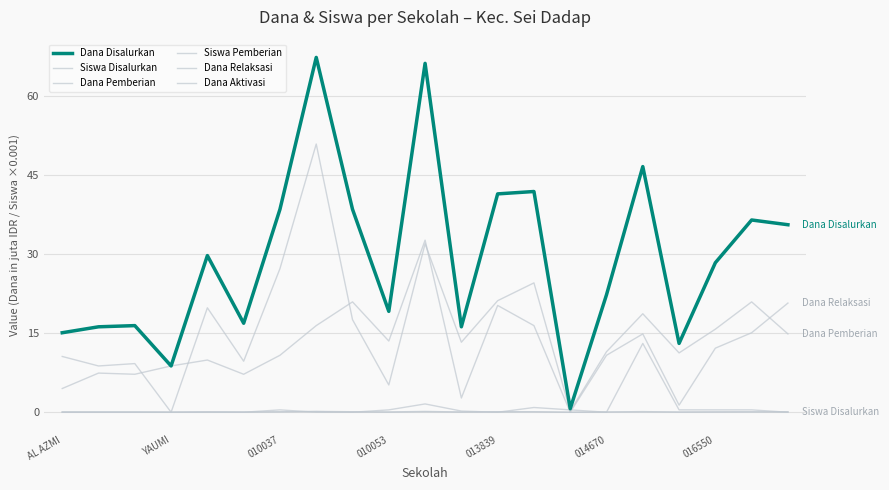

Which series has the largest total across all categories?

Dana Disalurkan